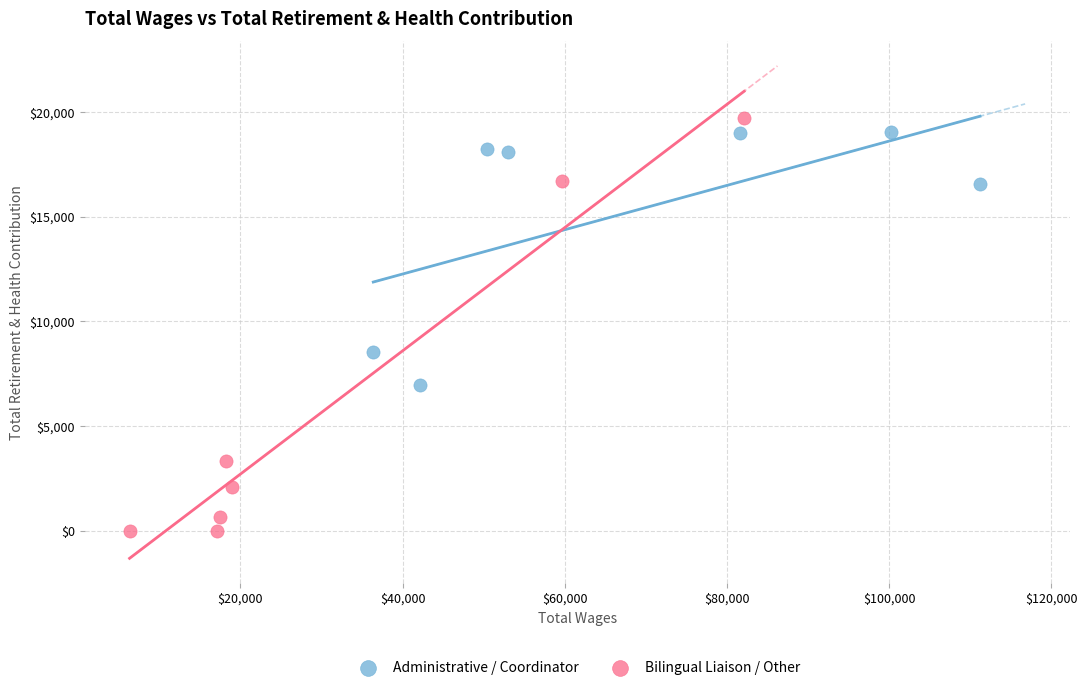

Which series has the largest Y range (max minus min)?

Bilingual Liaison / Other